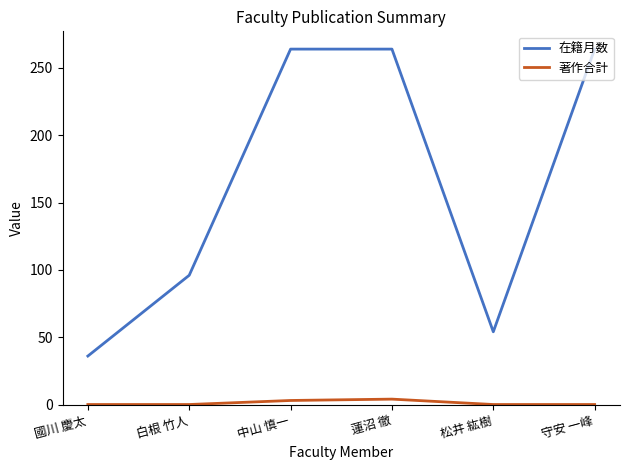

What value does the 在籍月数 series have at 蓮沼 徹, to the nearest 5?

265